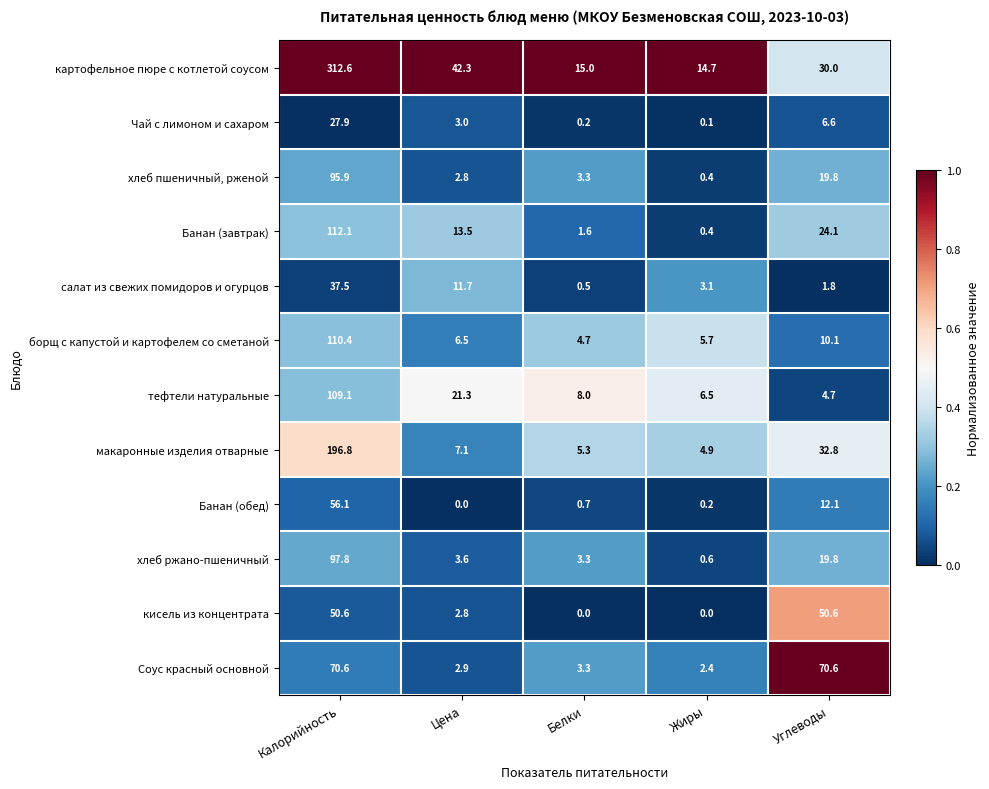

Which series has the largest range (max minus min)?

картофельное пюре с котлетой соусом